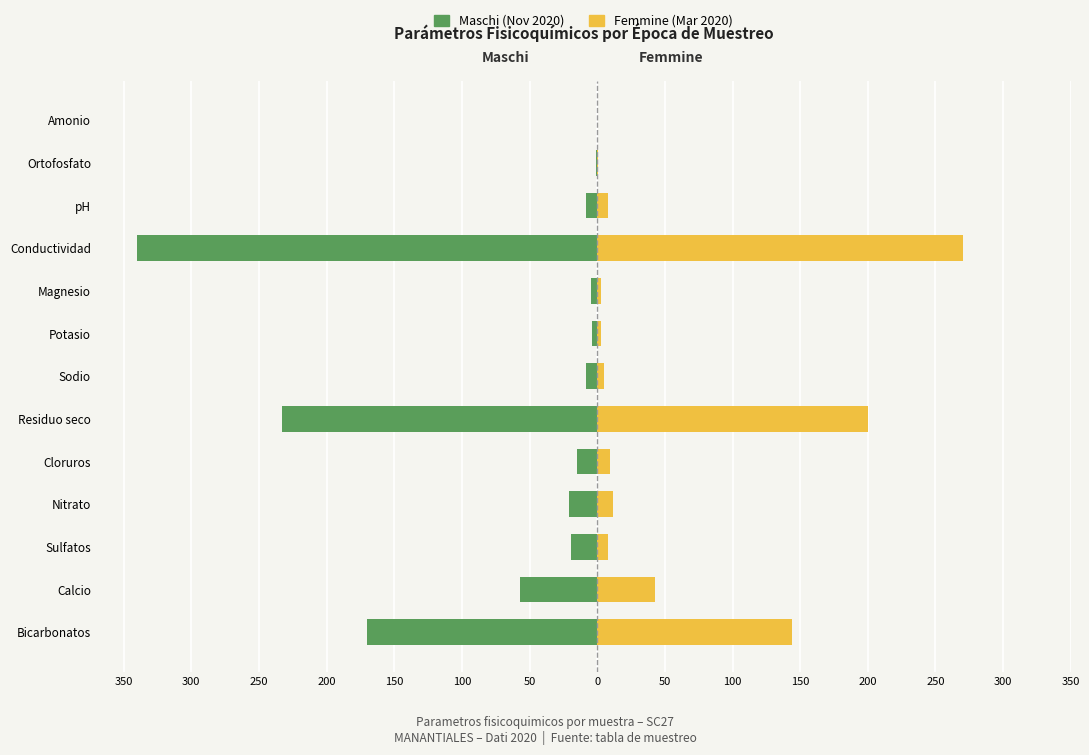

Reading right to left, list all the values displayed in this chart.

Maschi: -0.1	-0.5	-8.0	-340.0	-4.7	-4.1	-8.0	-233.0	-15.0	-21.0	-19.0	-57.0	-170.0
Femmine: 0.1	0.7	8.0	270.0	2.9	3.1	5.1	200.0	9.3	12.0	8.1	43.0	144.0